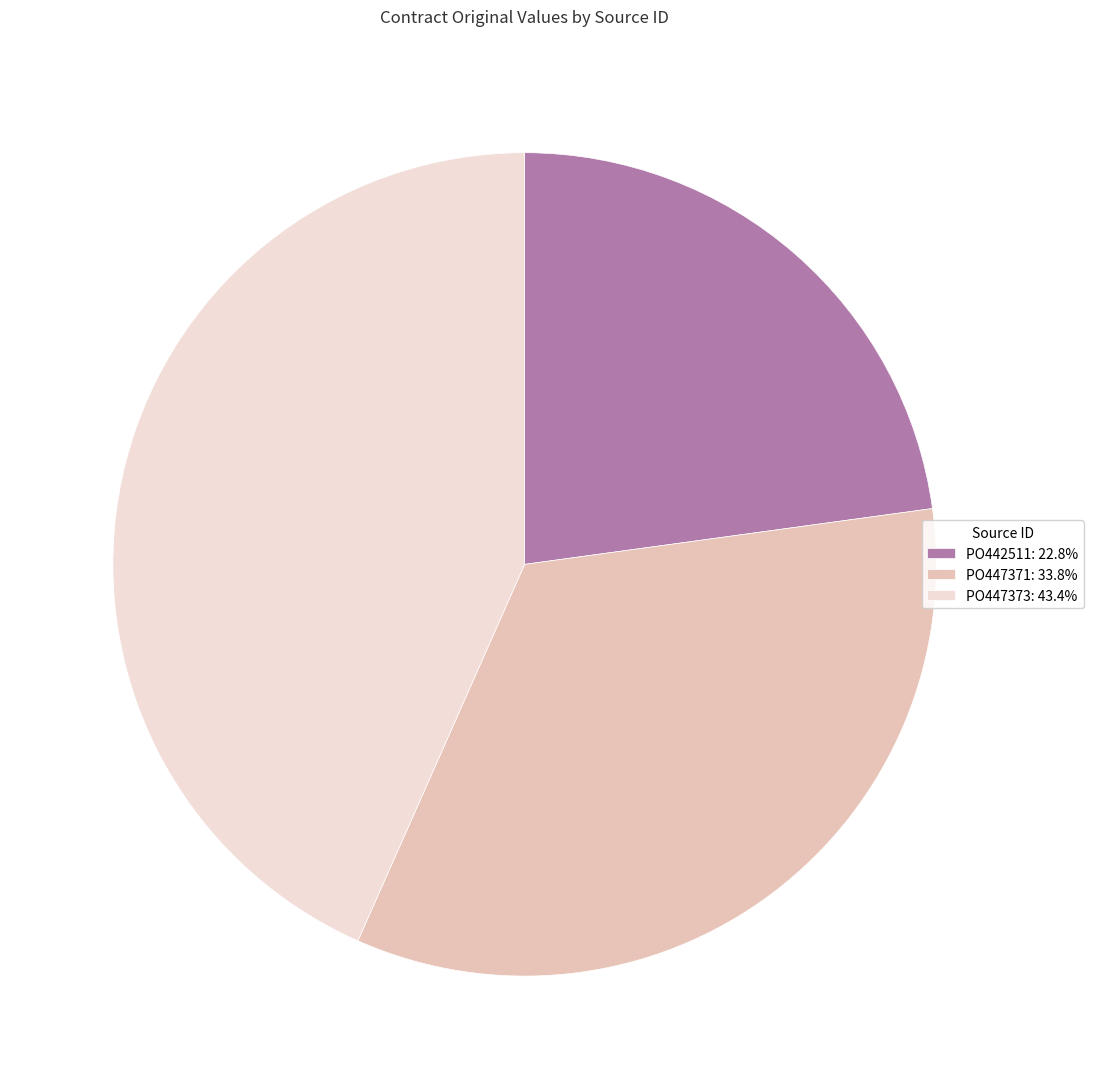

Which category has the biggest portion of the pie?

PO447373